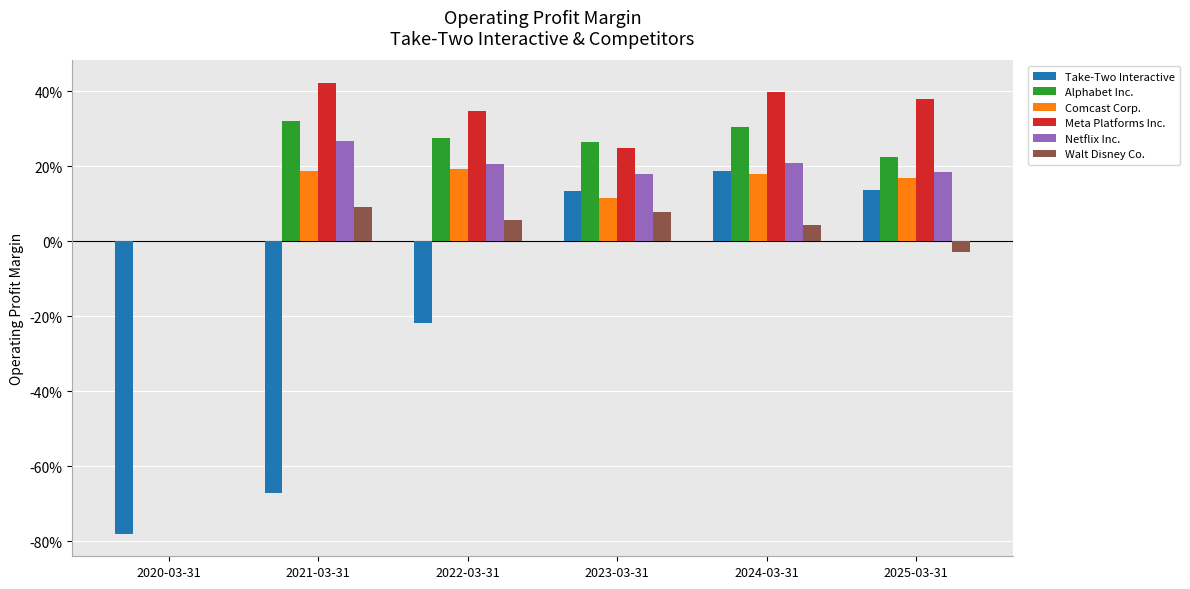

What are all the series names shown in the legend?

Take-Two Interactive, Alphabet Inc., Comcast Corp., Meta Platforms Inc., Netflix Inc., Walt Disney Co.